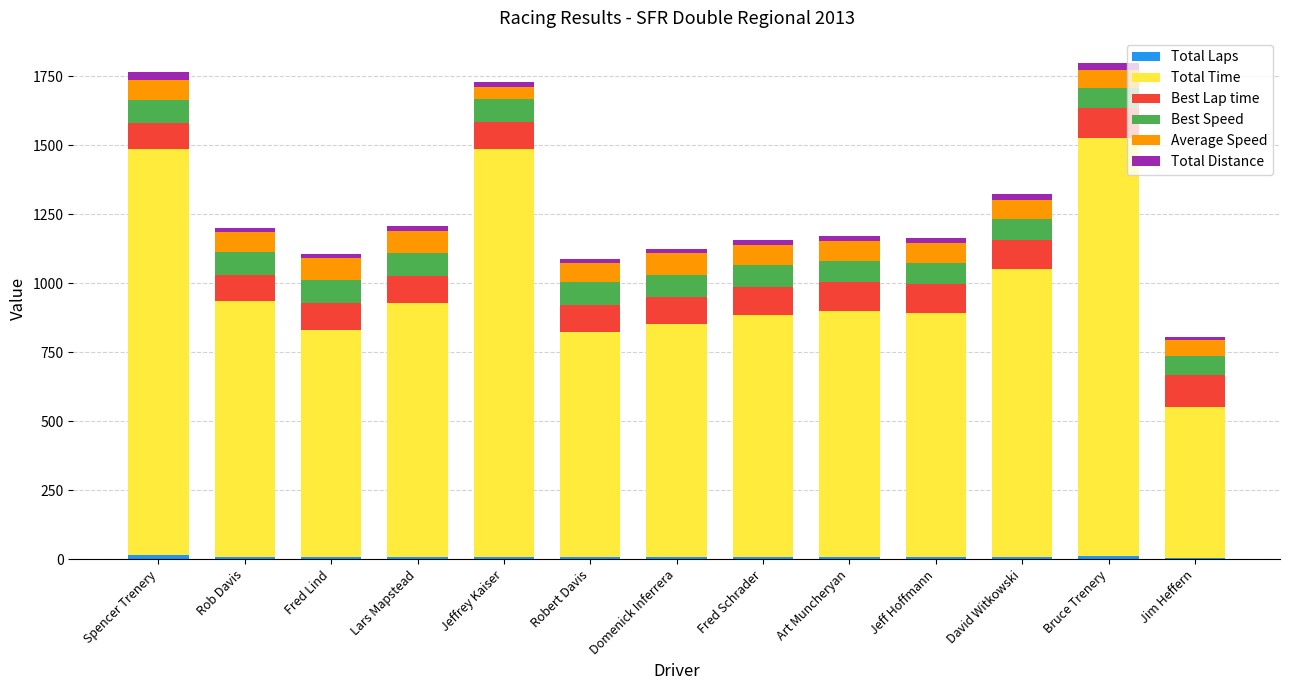

How many categories are shown in the chart?

13